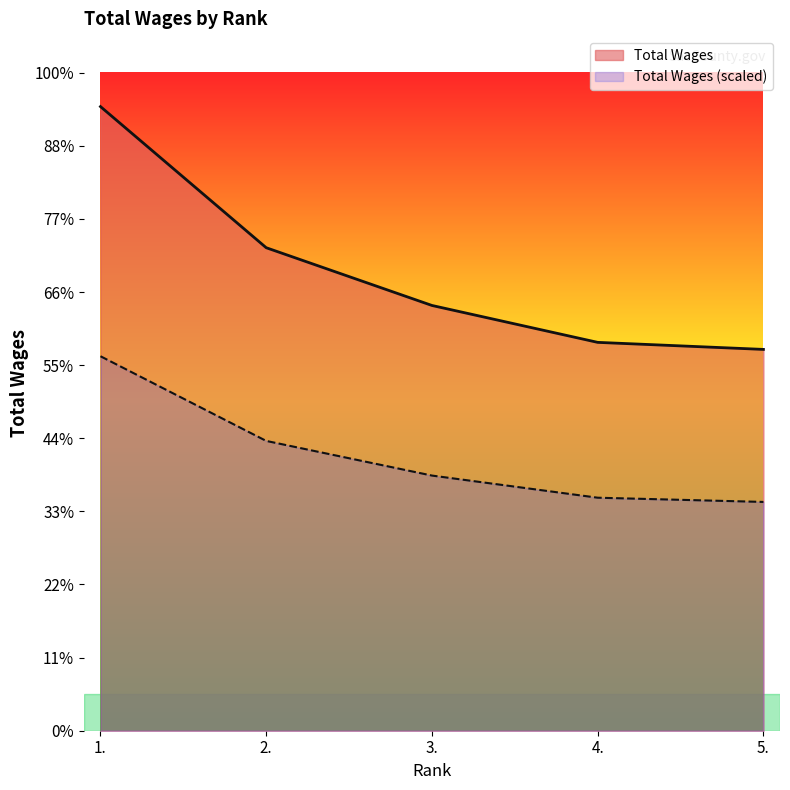

Does the chart display data point markers on the line(s)?

No